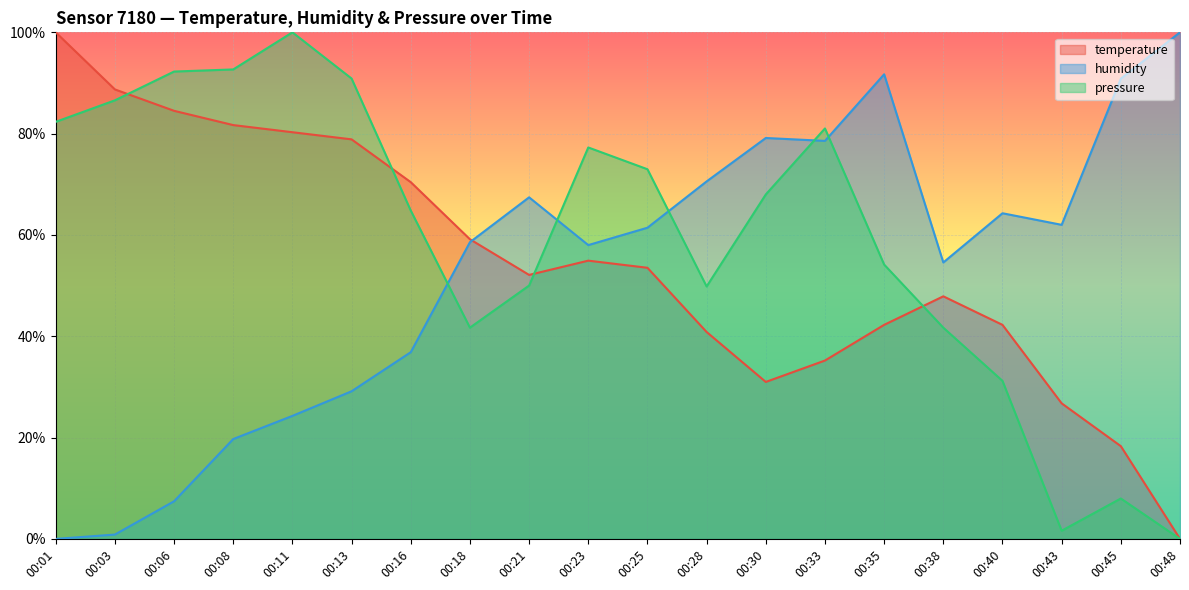

What are all the series names shown in the legend?

temperature, humidity, pressure